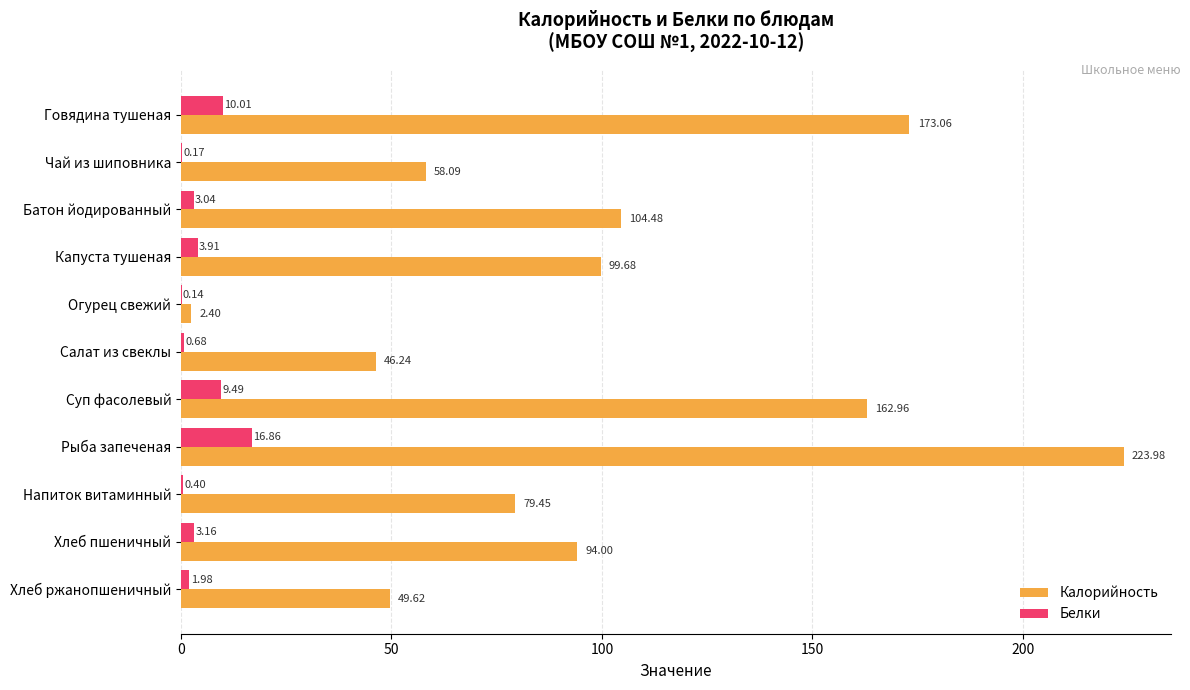

Which series has the largest total across all categories?

Калорийность